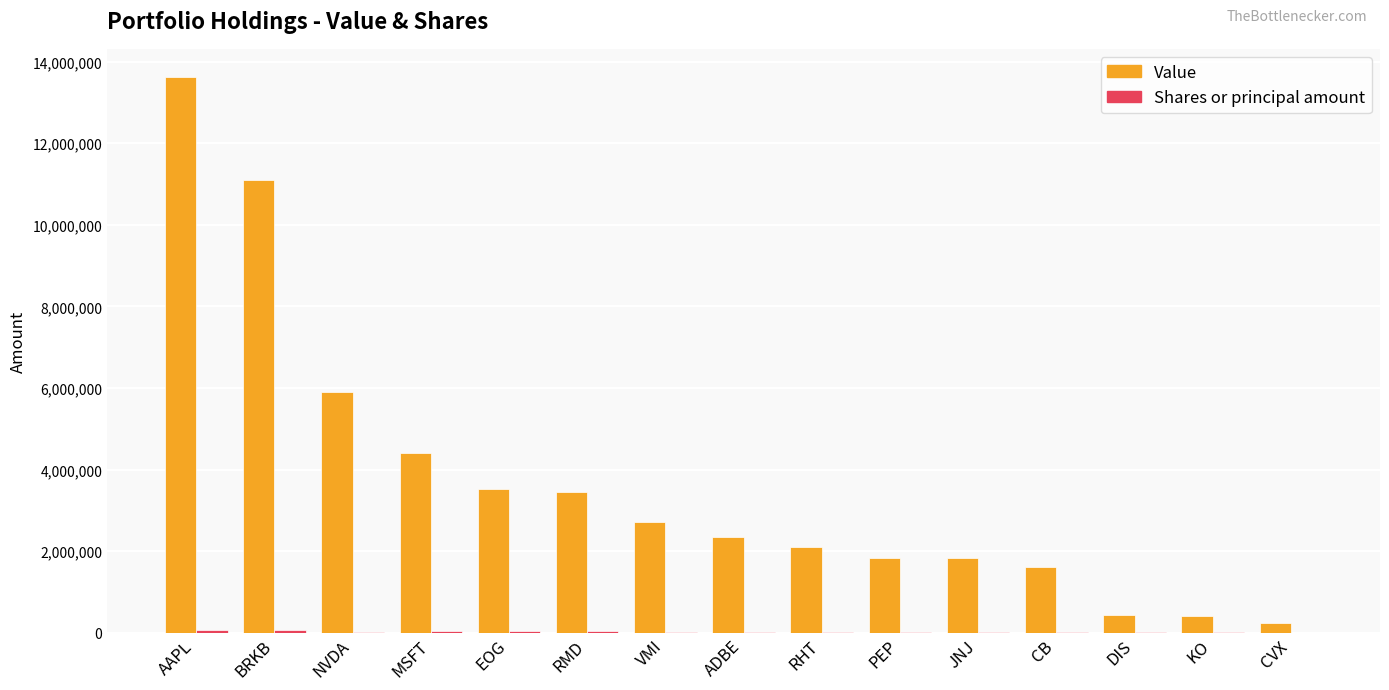

What is the maximum value for Value?

13634000